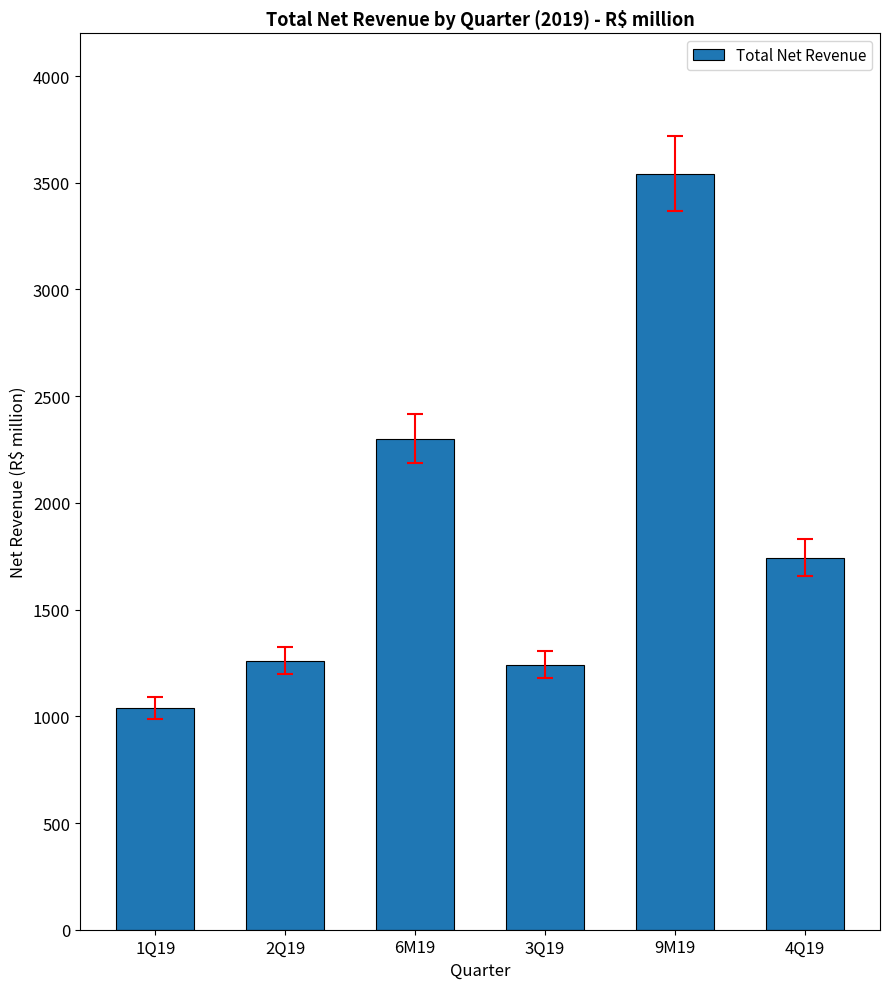

Which label corresponds to the smallest value in the chart?

1Q19